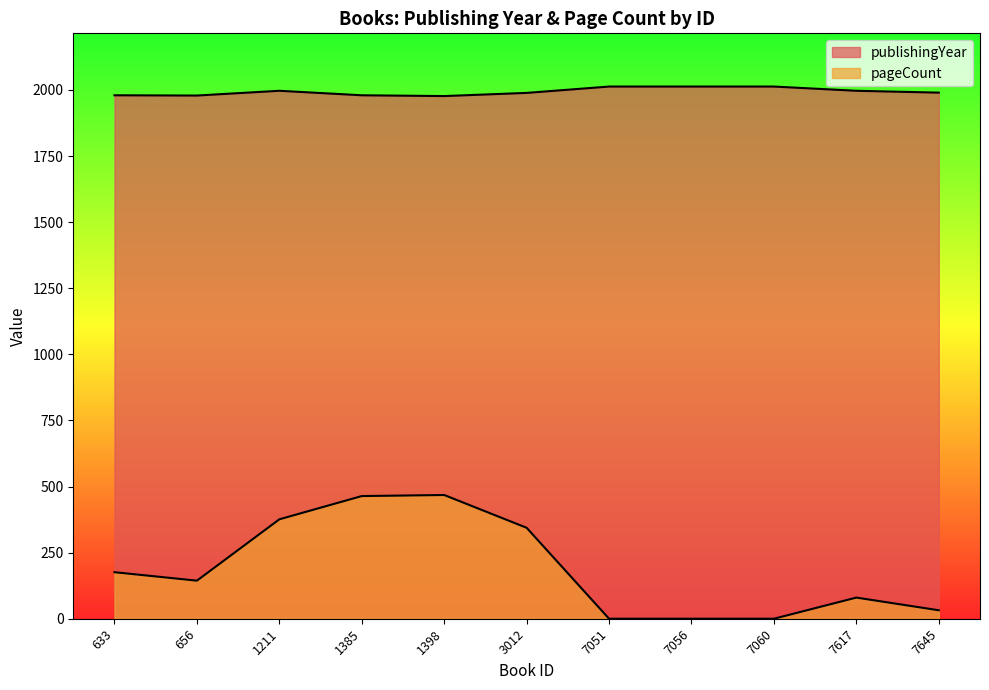

Count the number of data series in this chart.

2